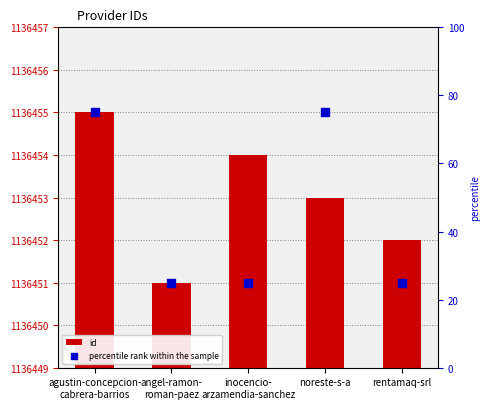

Which series contains the highest Y value?

id